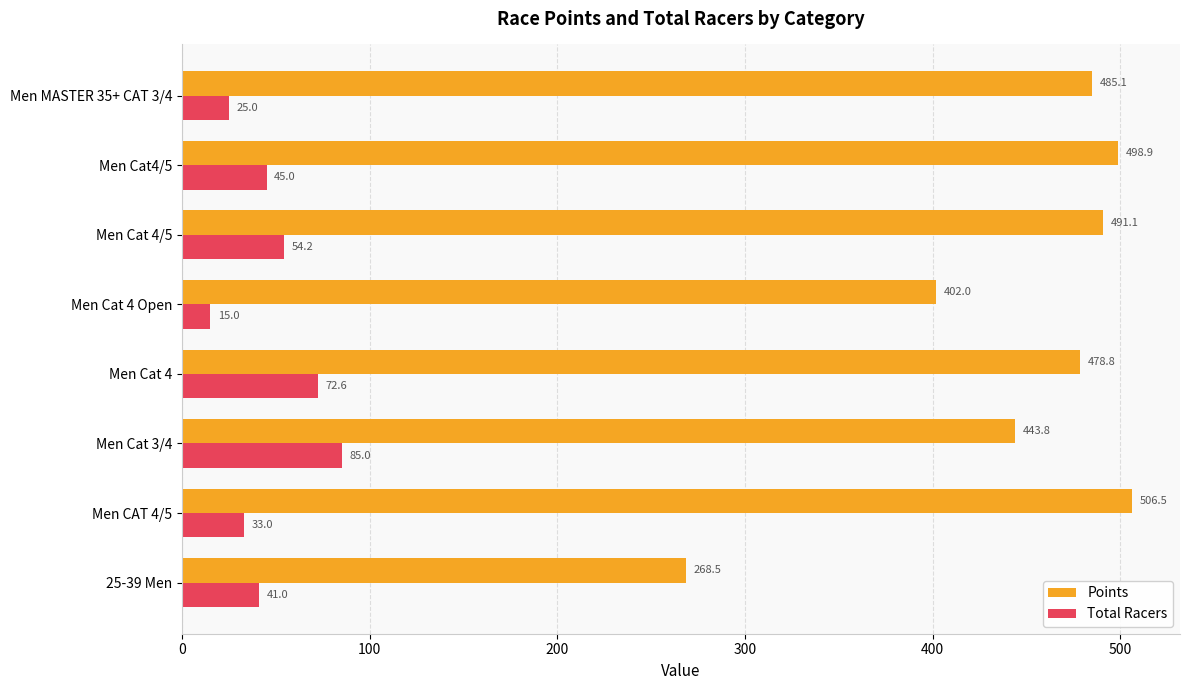

What is the highest value of the Points series?

506.5